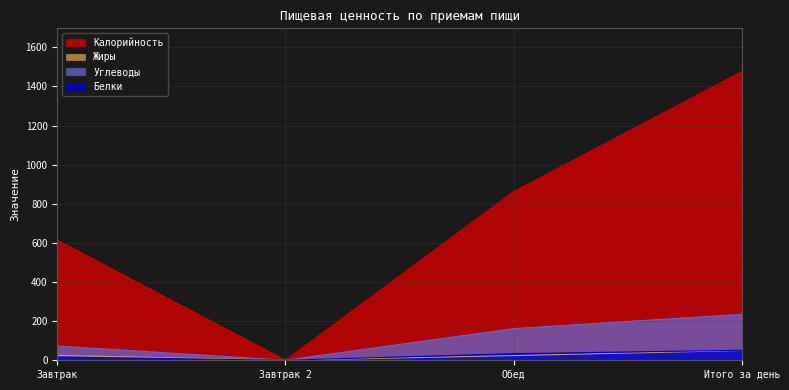

Where does the Белки series first go above 34?

Итого за день